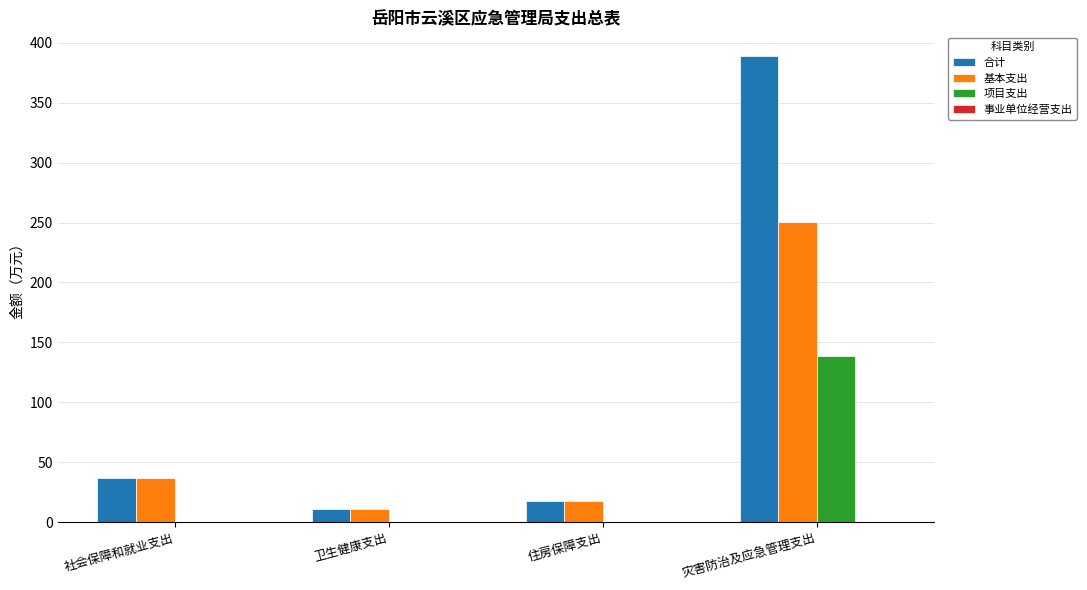

How many categories are shown in the chart?

4